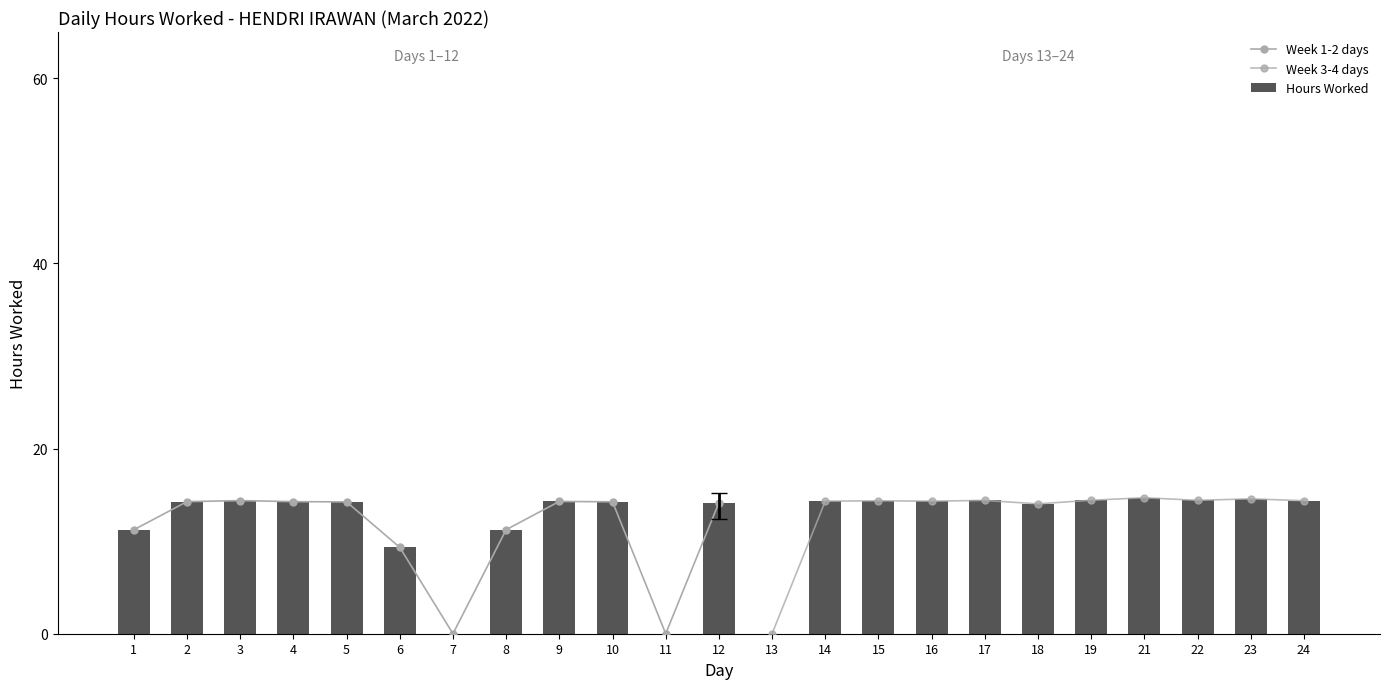

Does the chart contain any negative values?

No